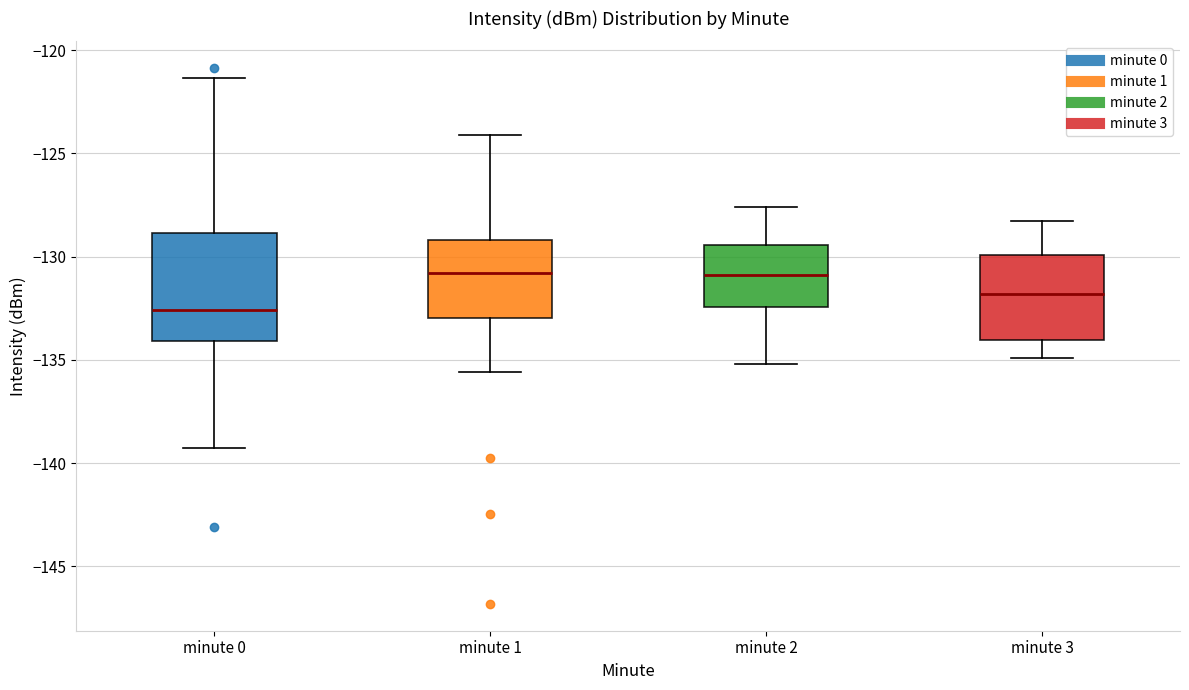

Where is the upper edge of the box for minute 0 on the y-axis? The values are not printed on the chart, so give them approximately, as read against the axis.

-129.0